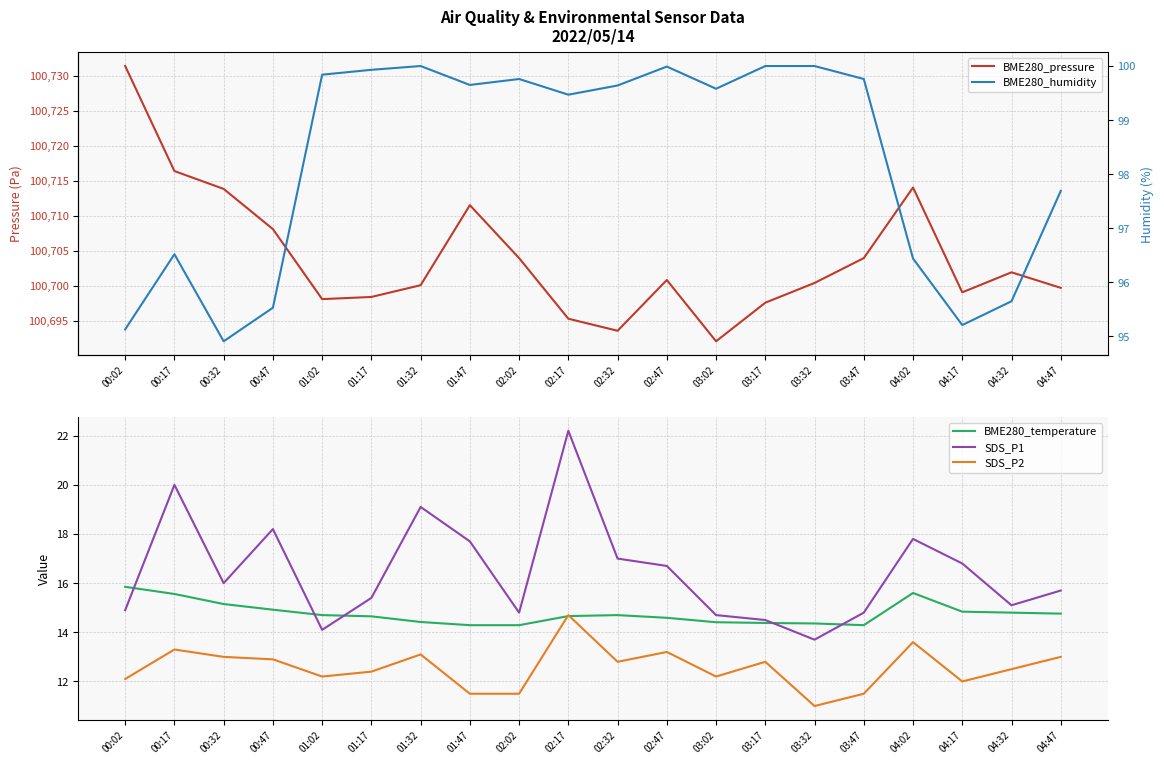

At which category is the sum across all series the highest?

00:02